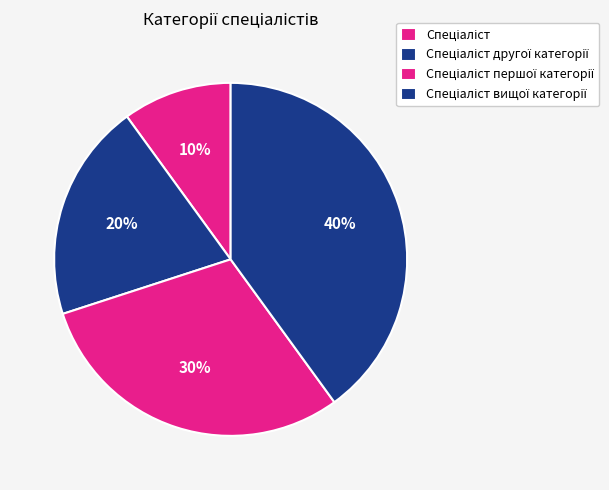

How many slices are in this pie chart?

4